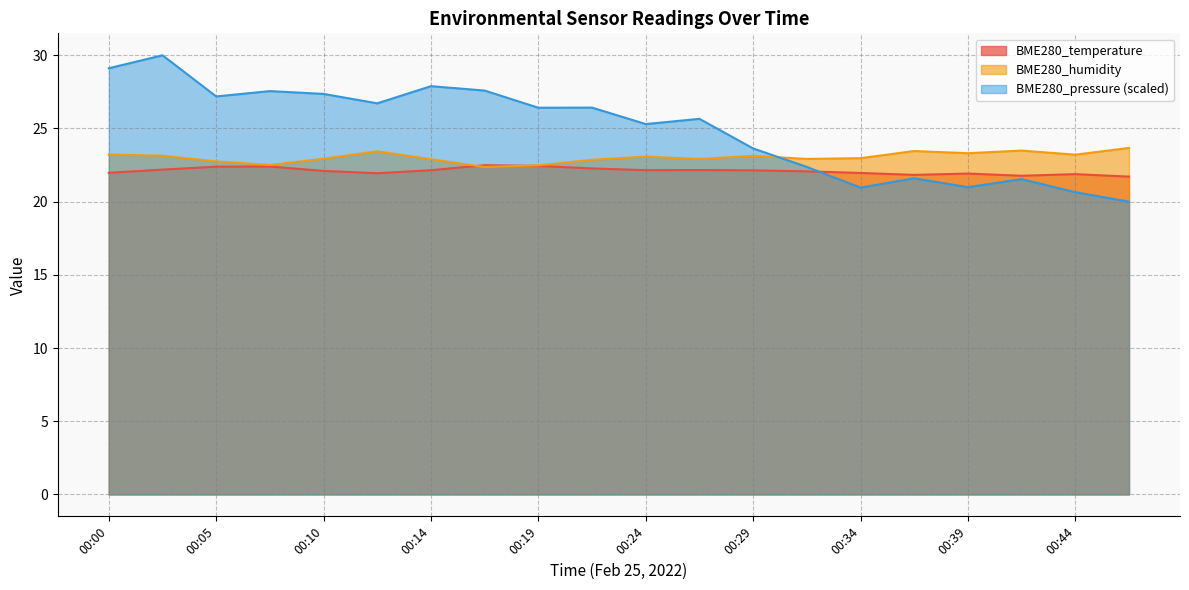

Where is the first local maximum for BME280_humidity?

00:12